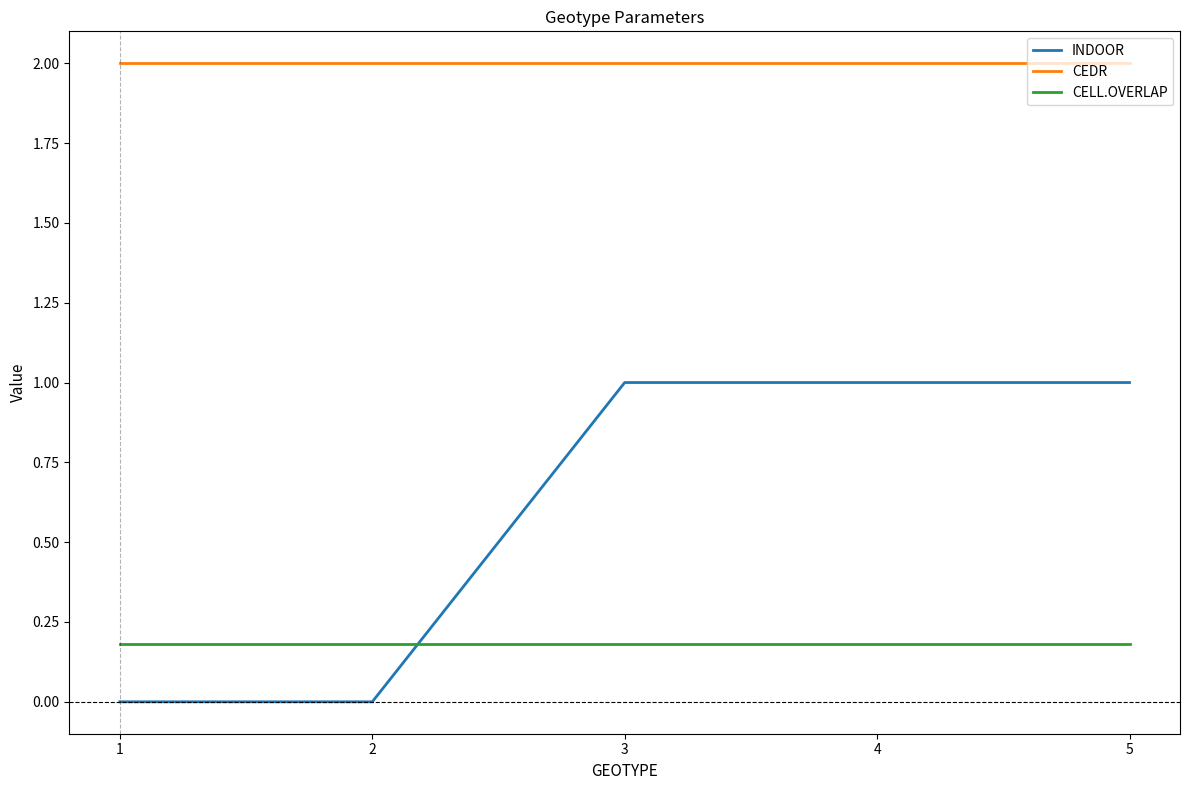

The value of INDOOR at 1 is 0.0. True or false?

True